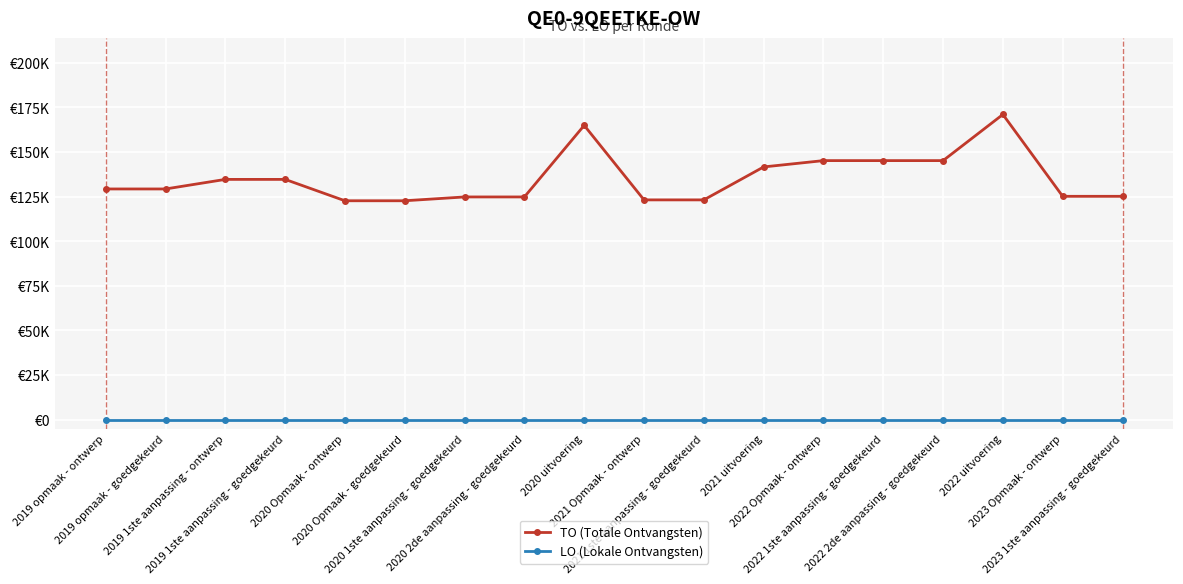

What is the spread (max minus min) of values at 2020 Opmaak - goedgekeurd?

122717